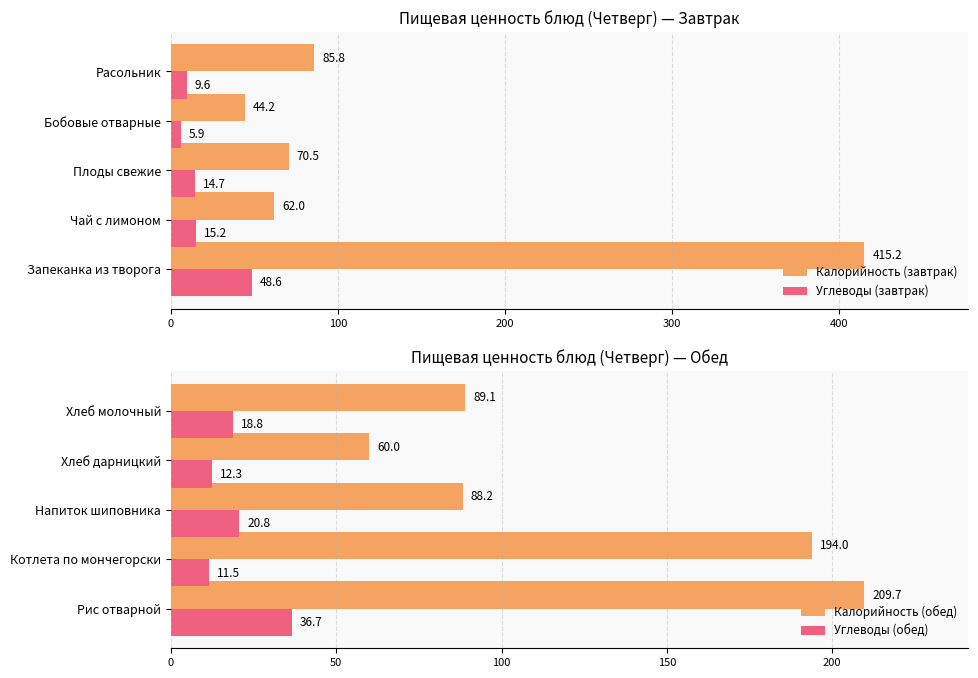

Rank the categories by Углеводы (завтрак) value from highest to lowest.

Запеканка из творога, Чай с лимоном, Плоды свежие, Расольник, Бобовые отварные